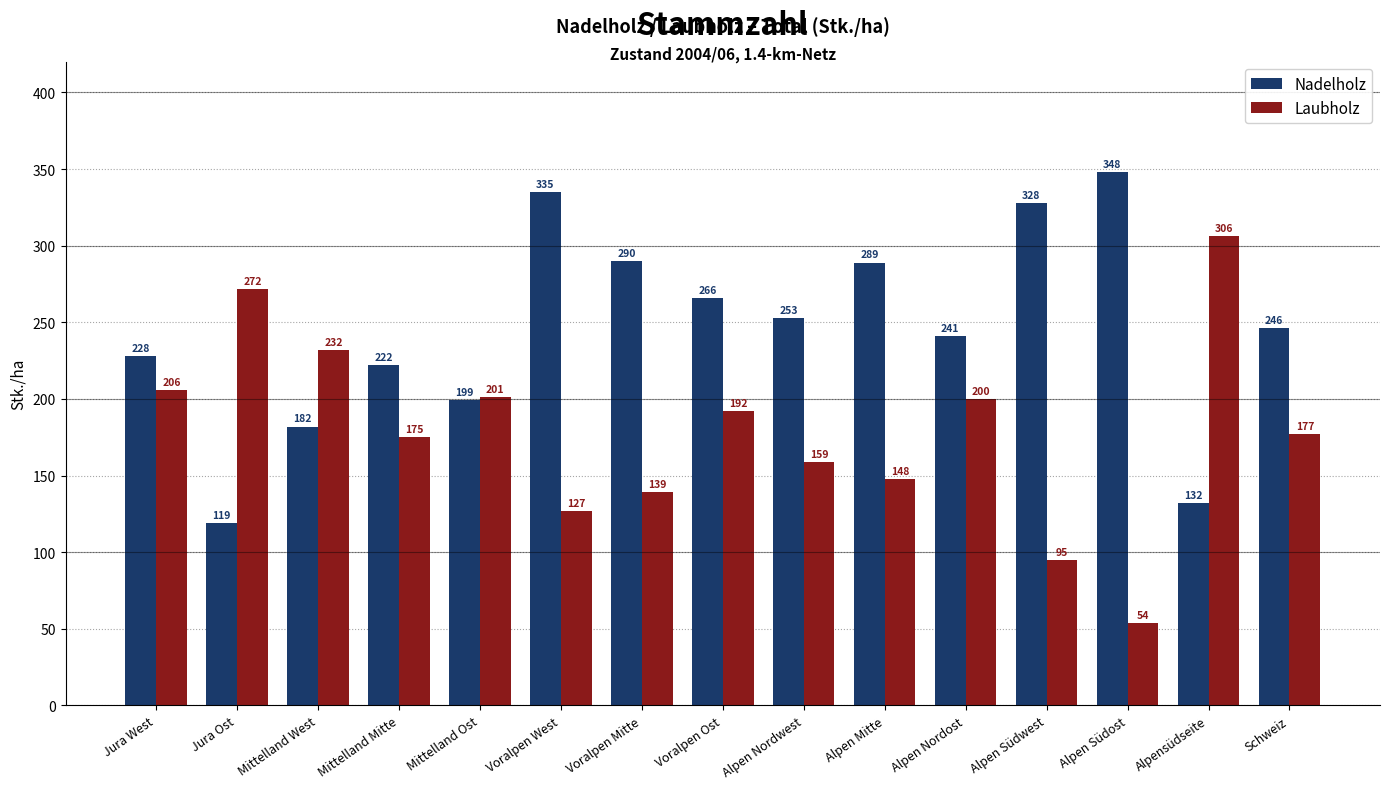

Which series has the largest total across all categories?

Nadelholz